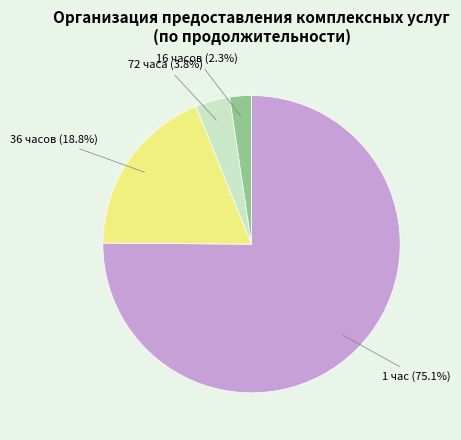

To the nearest percent, what is the difference between the 16 часов and 36 часов slice percentages?

16%